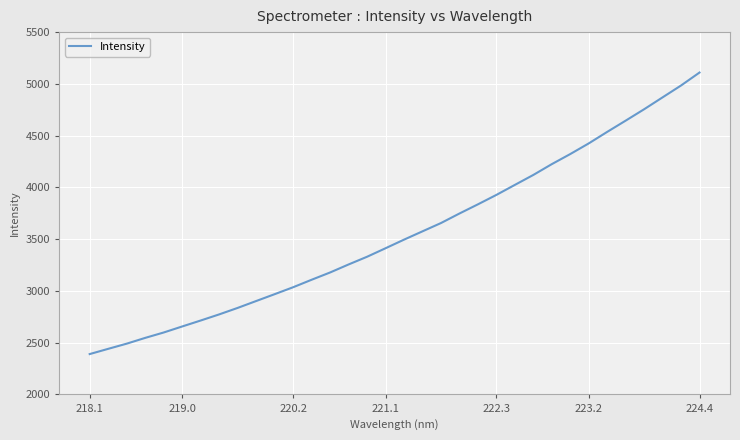

Does the chart display data point markers on the line(s)?

No